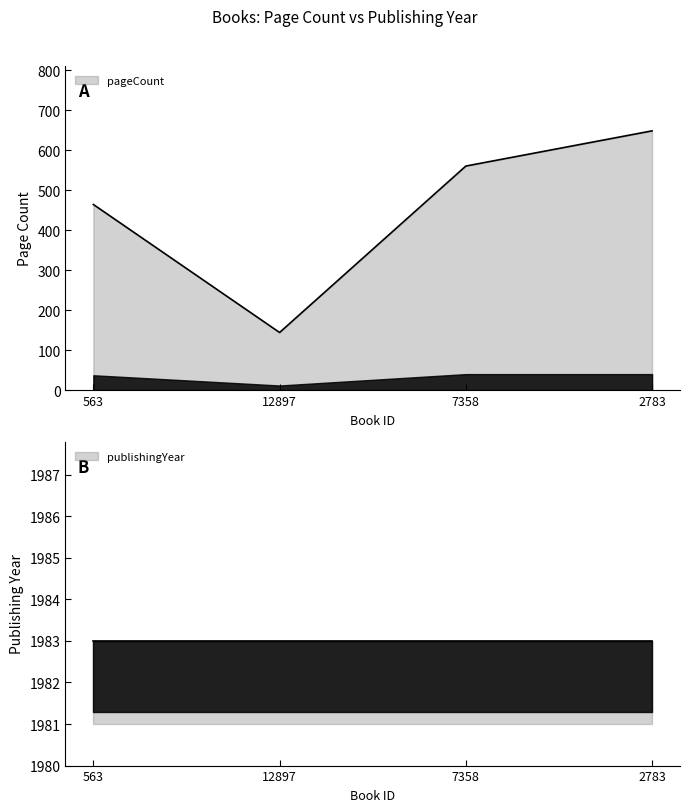

How many data points are above 560?

1